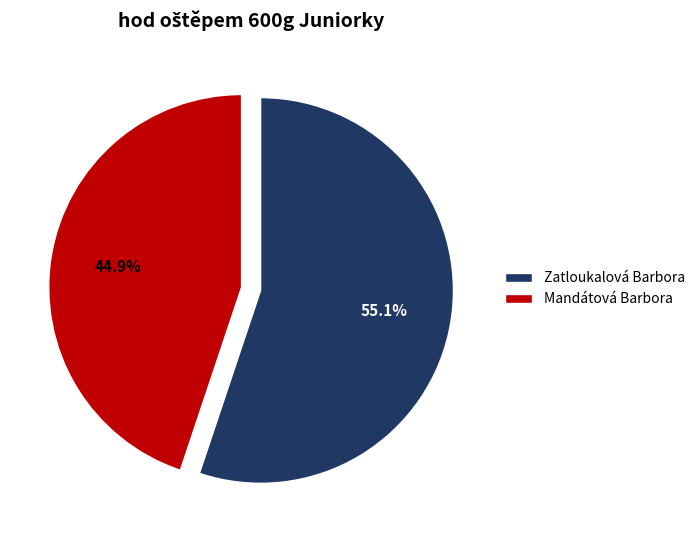

Which slice is the largest?

Zatloukalová Barbora